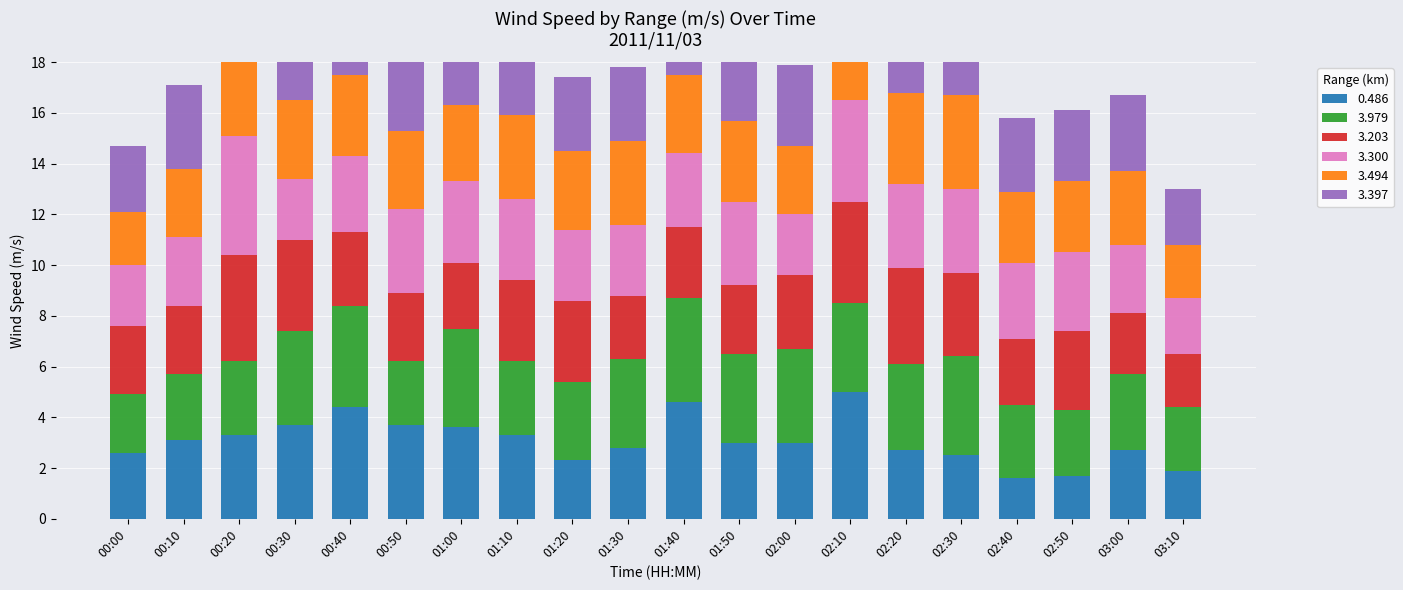

What is the difference between the highest and lowest values at 02:40?

1.4